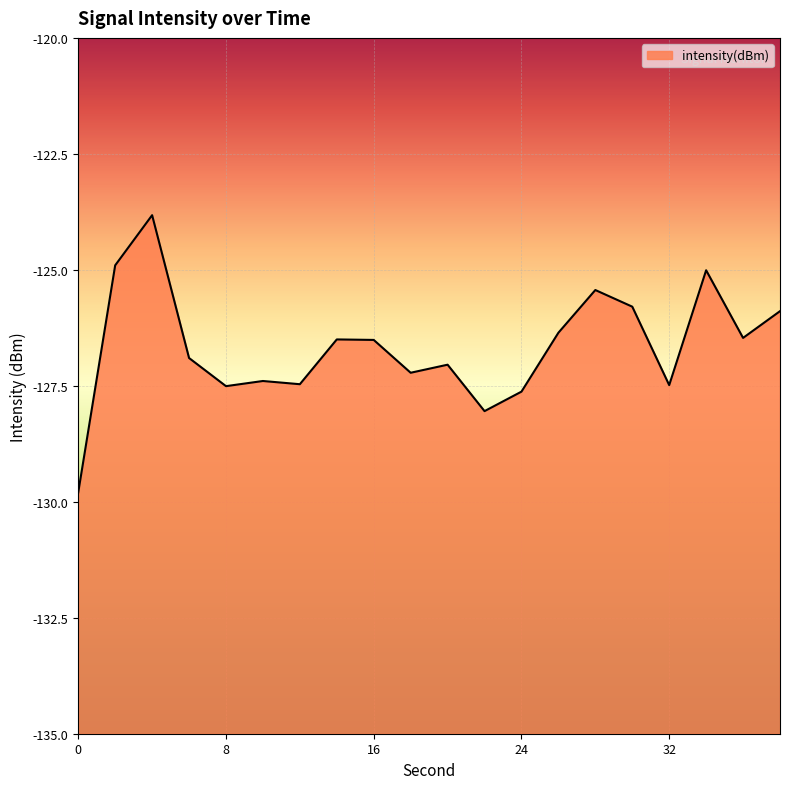

What is the difference between the second highest and minimum values?

4.9